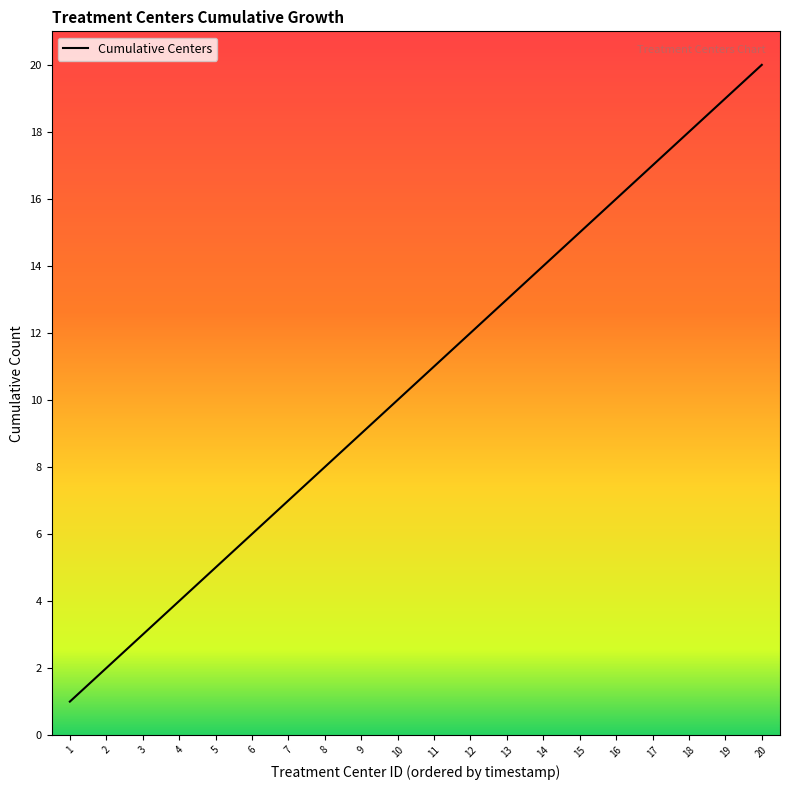

How many series are shown in this chart?

1